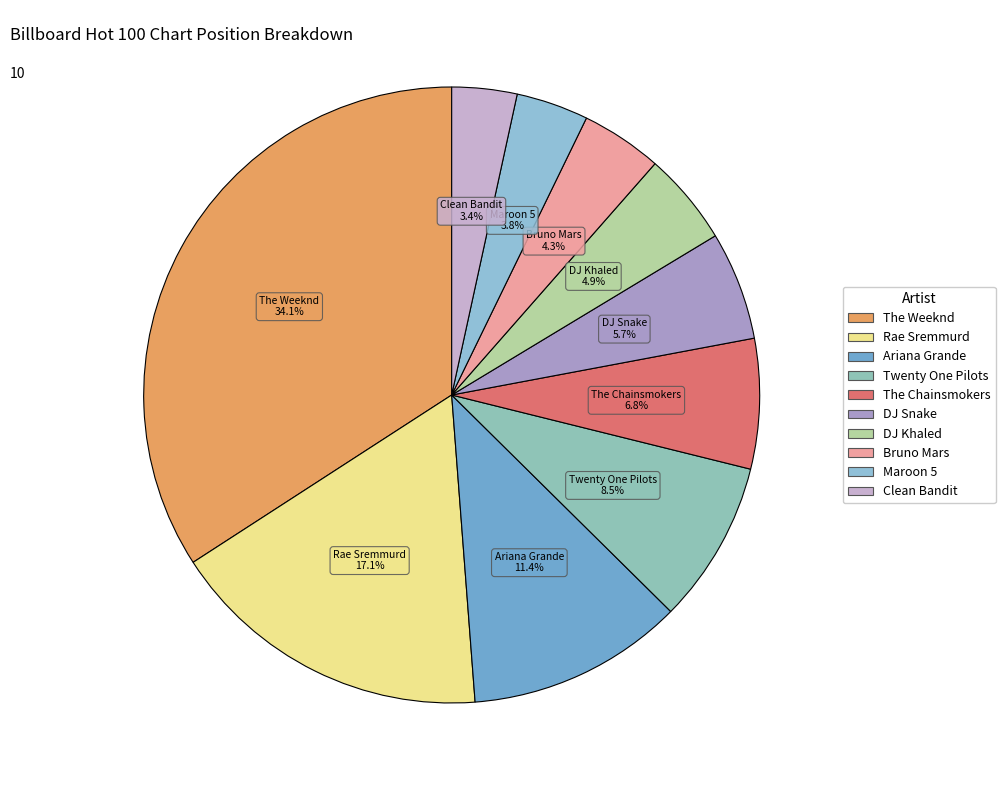

How many segments does this pie chart have?

10